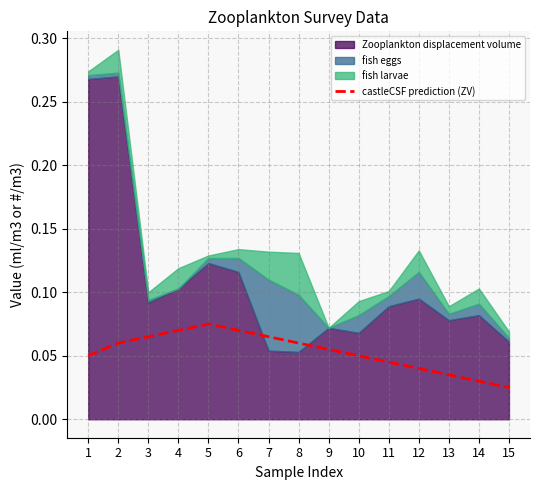

True or false: castleCSF prediction (ZV) has a value of 0.0 at 6.

False